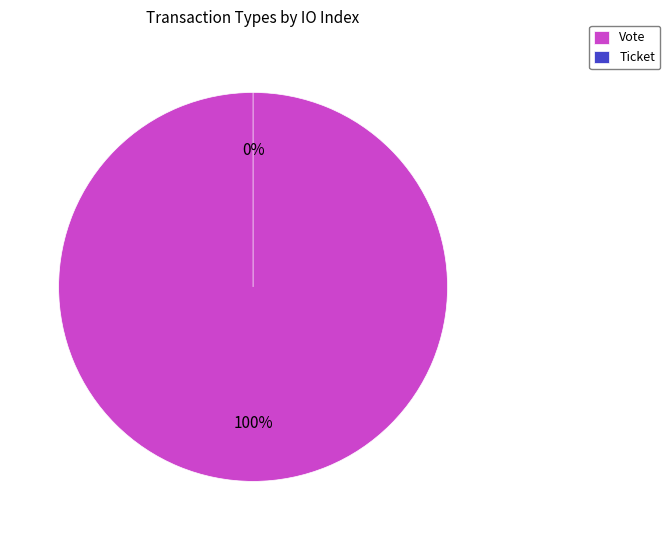

Which has a higher value, Vote or Ticket?

Vote